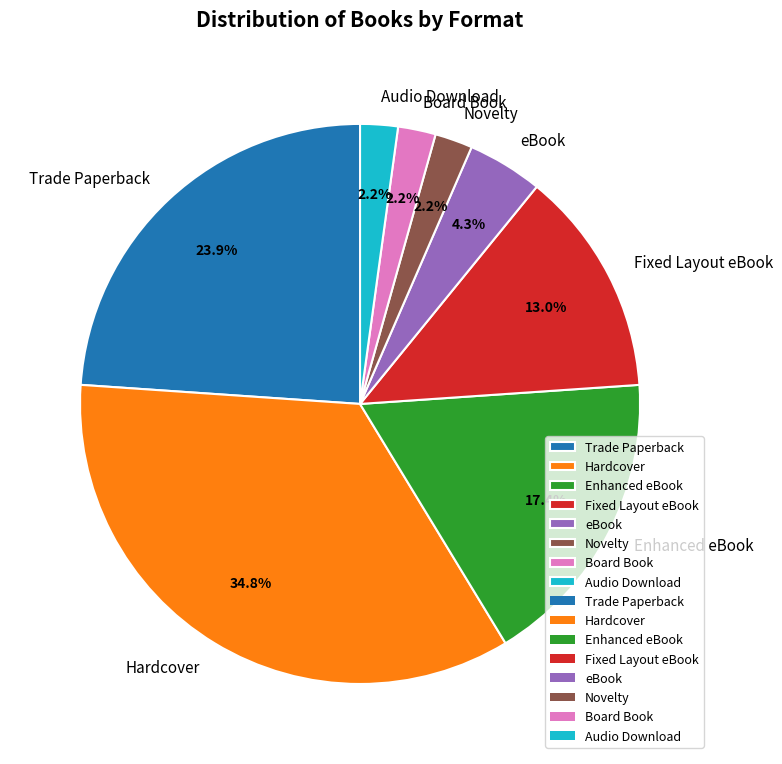

What percentage is the Enhanced eBook slice, to the nearest percent?

17%